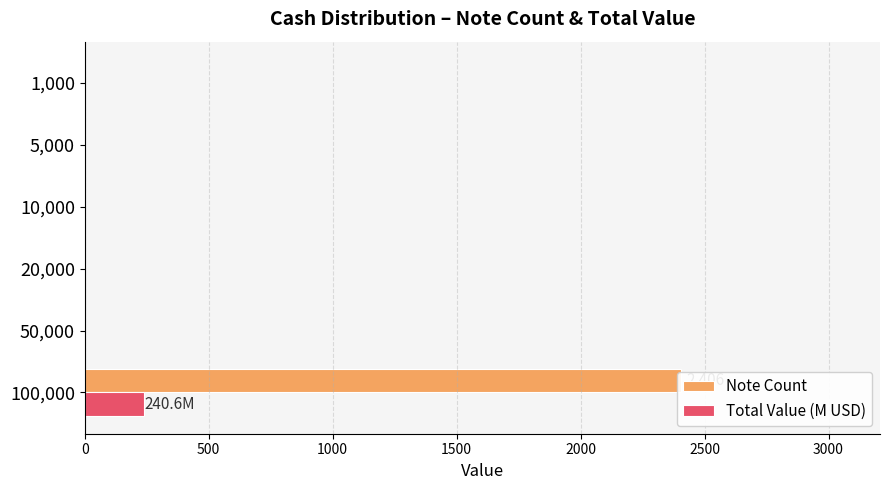

Rank the series by their maximum value, from highest to lowest.

Note Count, Total Value (M USD)